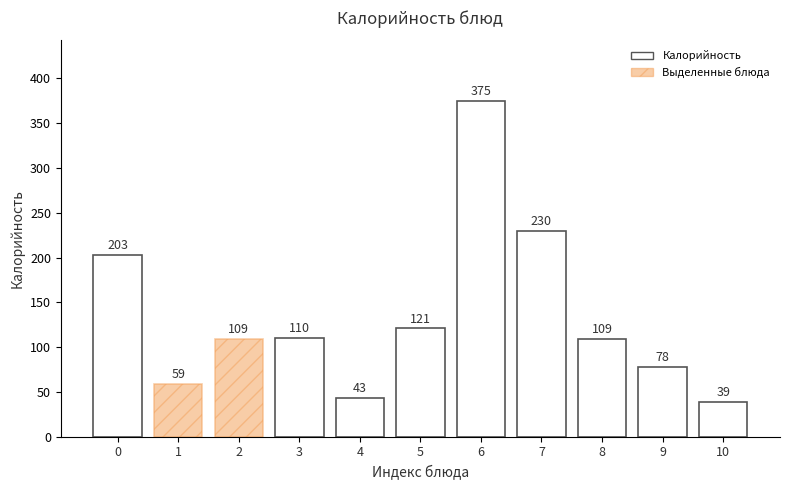

Is it true that the value at 8 is 109.0?

True